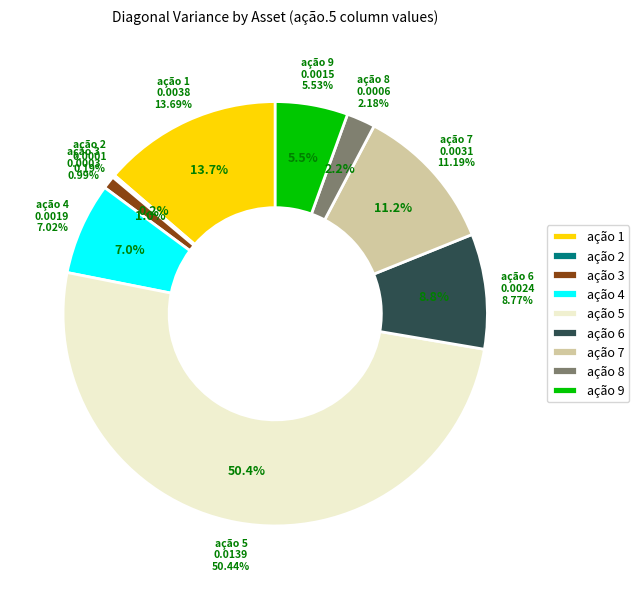

To the nearest percent, what percentage of the pie is ação 1?

14%